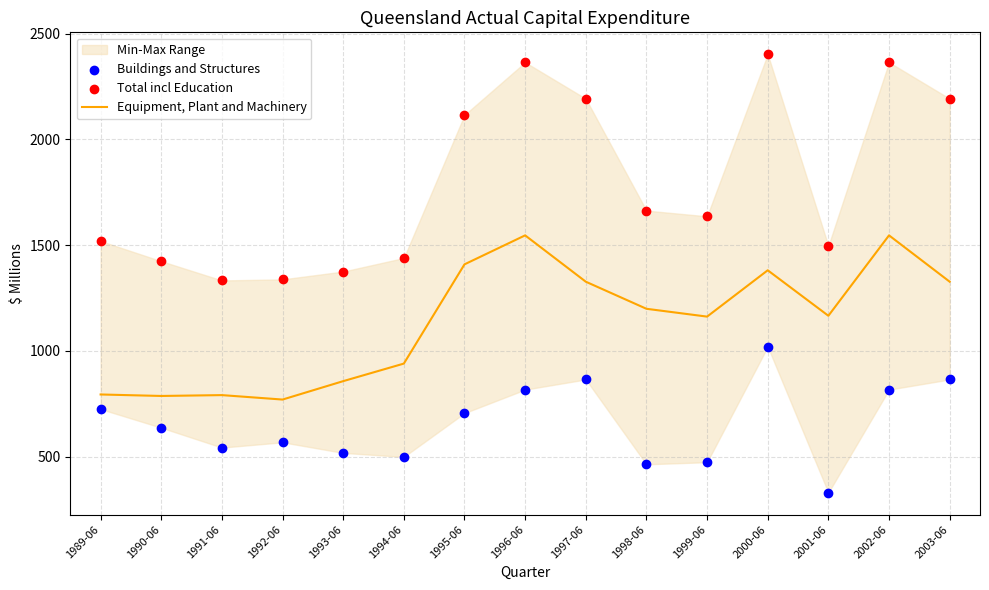

Which series contains the highest Y value?

Total incl Education